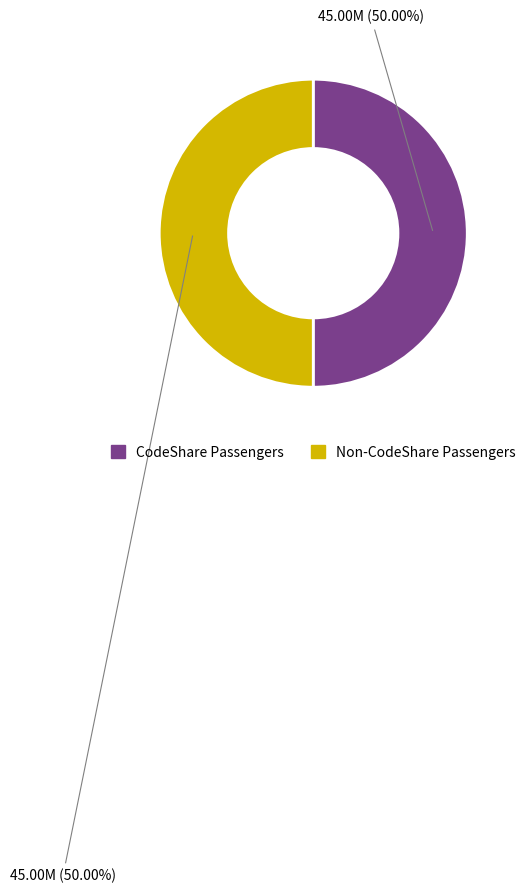

How many segments does this pie chart have?

2